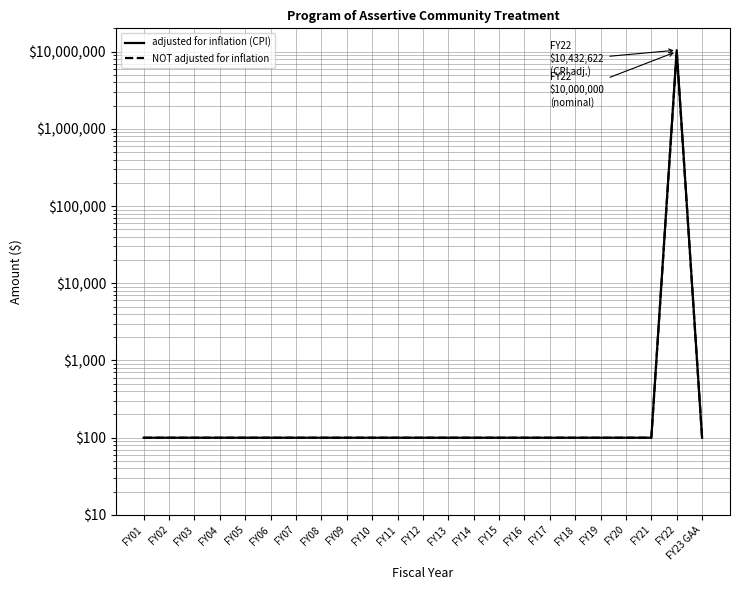

At FY16, list the series in order from smallest to largest.

adjusted for inflation (CPI), NOT adjusted for inflation